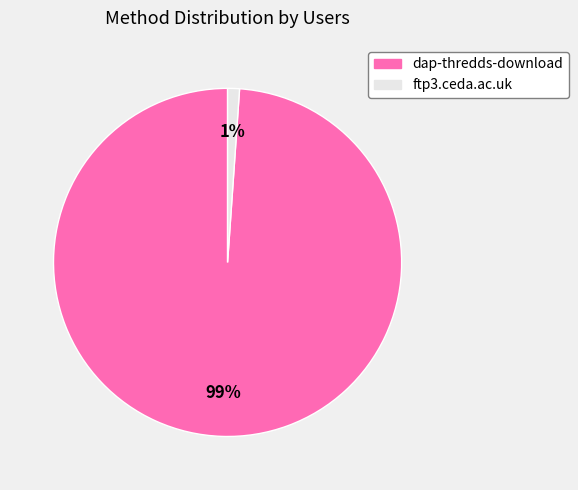

To the nearest percent, what is the combined percentage of ftp3.ceda.ac.uk and dap-thredds-download?

100%